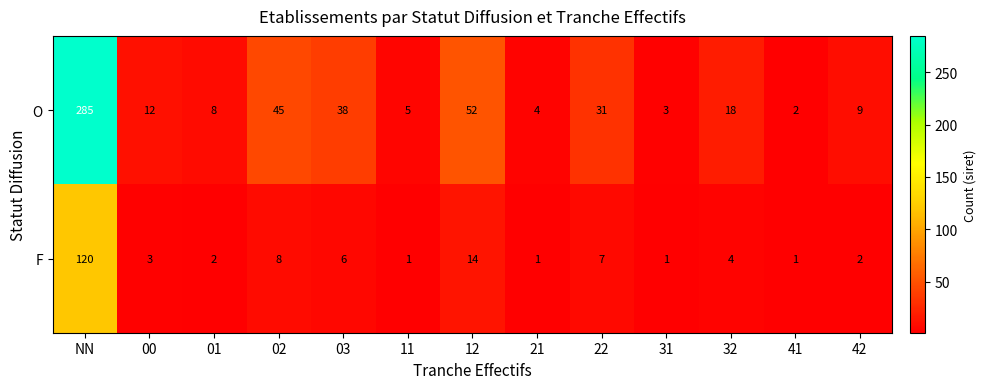

At 02, list the series in order from smallest to largest.

F, O